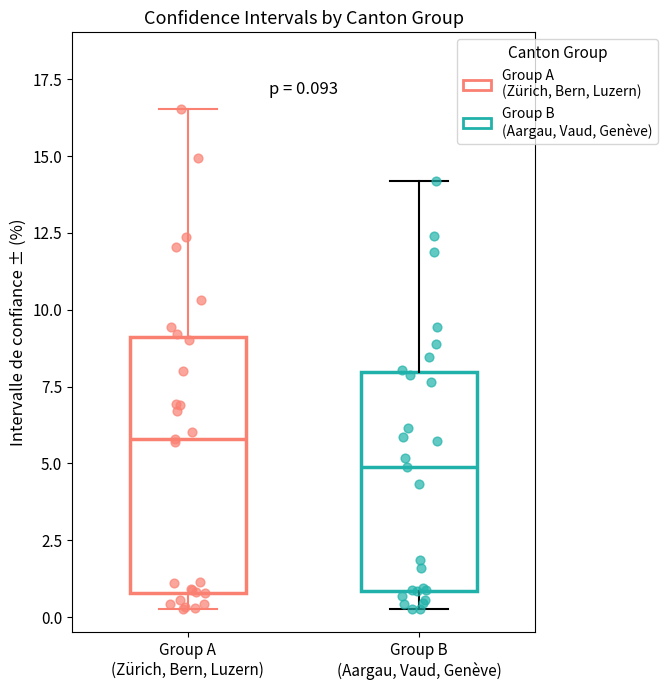

Which box's median line is the highest?

Group A (Zürich, Bern, Luzern)